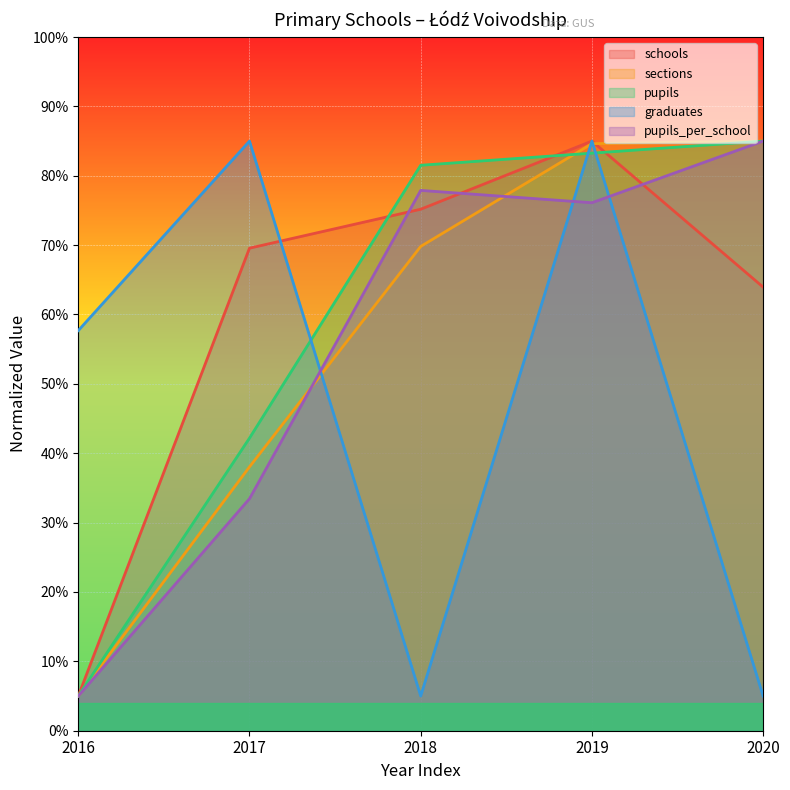

Is it true that pupils_per_school equals 33.4 at 2017?

True